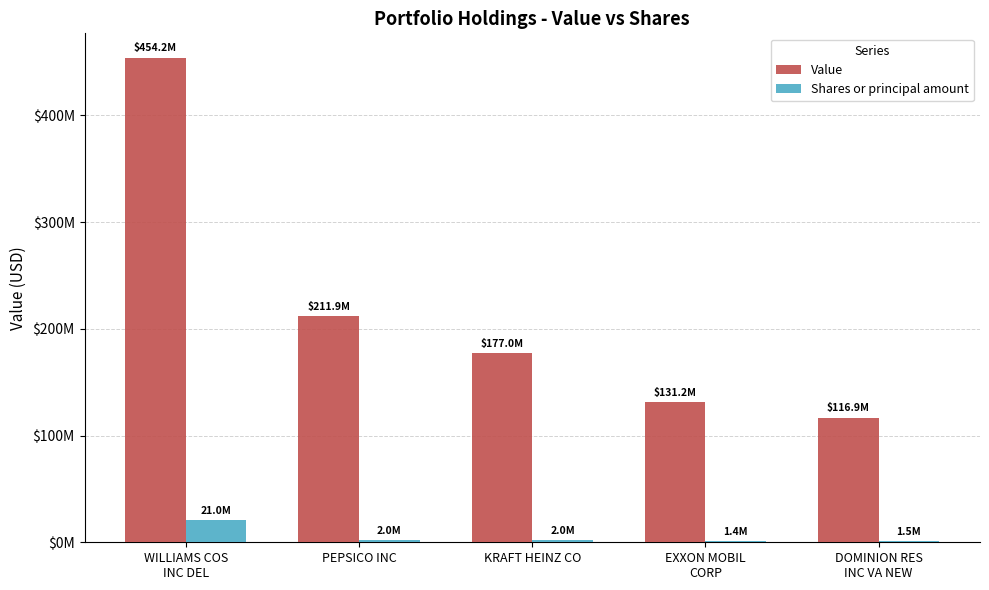

Which series changed the most between KRAFT HEINZ CO and DOMINION RES
INC VA NEW?

Value